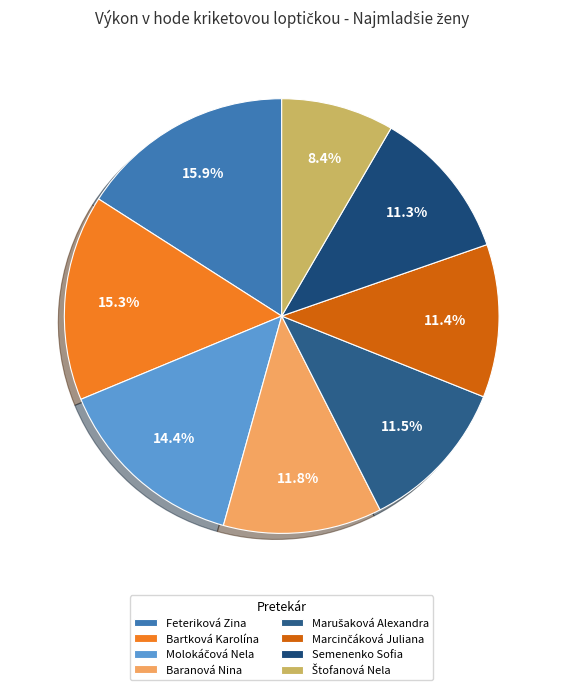

What is the smallest slice in the pie chart?

Štofanová Nela